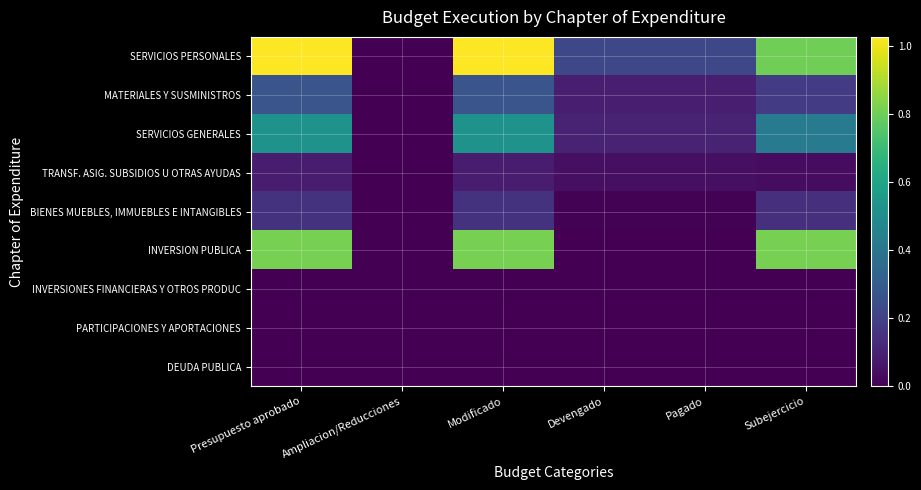

Reading right to left, extract all data points from this chart.

SERVICIOS PERSONALES: Subejercicio=8030032.9	Pagado=2235159.9	Devengado=2235159.9	Modificado=10265192.8	Ampliacion/Reducciones=0.0	Presupuesto aprobado=10265192.8
MATERIALES Y SUSMINISTROS: Subejercicio=1818628.7	Pagado=868874.7	Devengado=868874.7	Modificado=2687503.5	Ampliacion/Reducciones=0.0	Presupuesto aprobado=2687503.5
SERVICIOS GENERALES: Subejercicio=4264701.0	Pagado=1009009.2	Devengado=1009009.2	Modificado=5273710.2	Ampliacion/Reducciones=0.0	Presupuesto aprobado=5273710.2
TRANSF. ASIG. SUBSIDIOS U OTRAS AYUDAS: Subejercicio=358691.9	Pagado=408008.1	Devengado=408008.1	Modificado=766700.0	Ampliacion/Reducciones=0.0	Presupuesto aprobado=766700.0
BIENES MUEBLES, IMMUEBLES E INTANGIBLES: Subejercicio=1426972.0	Pagado=75640.6	Devengado=75640.6	Modificado=1502612.6	Ampliacion/Reducciones=0.0	Presupuesto aprobado=1502612.6
INVERSION PUBLICA: Subejercicio=8170000.0	Pagado=0.0	Devengado=0.0	Modificado=8170000.0	Ampliacion/Reducciones=0.0	Presupuesto aprobado=8170000.0
INVERSIONES FINANCIERAS Y OTROS PRODUC: Subejercicio=0.0	Pagado=0.0	Devengado=0.0	Modificado=0.0	Ampliacion/Reducciones=0.0	Presupuesto aprobado=0.0
PARTICIPACIONES Y APORTACIONES: Subejercicio=0.0	Pagado=0.0	Devengado=0.0	Modificado=0.0	Ampliacion/Reducciones=0.0	Presupuesto aprobado=0.0
DEUDA PUBLICA: Subejercicio=0.0	Pagado=0.0	Devengado=0.0	Modificado=0.0	Ampliacion/Reducciones=0.0	Presupuesto aprobado=0.0